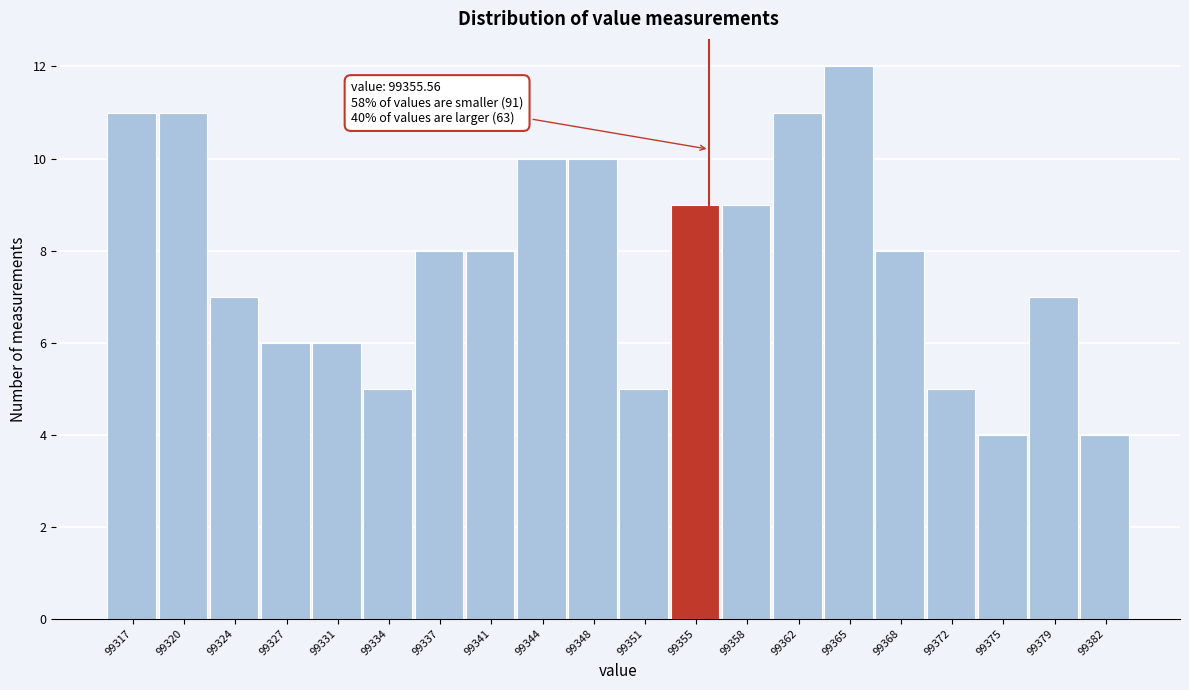

Over which range of the x-axis is the bar tallest?

99363.30 to 99366.75